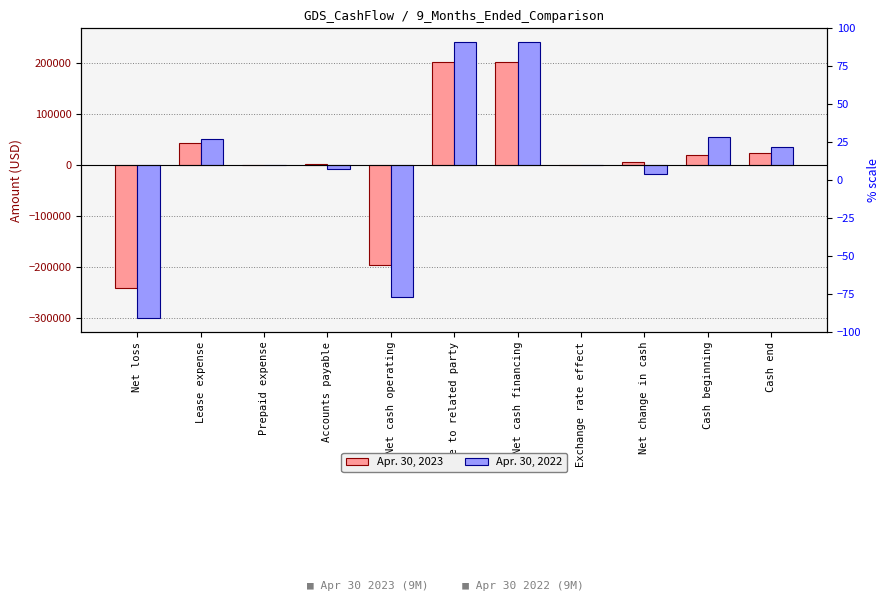

Rank the categories by Apr. 30, 2023 value from highest to lowest.

Due to related party, Net cash financing, Lease expense, Cash end, Cash beginning, Net change in cash, Accounts payable, Prepaid expense, Exchange rate effect, Net cash operating, Net loss